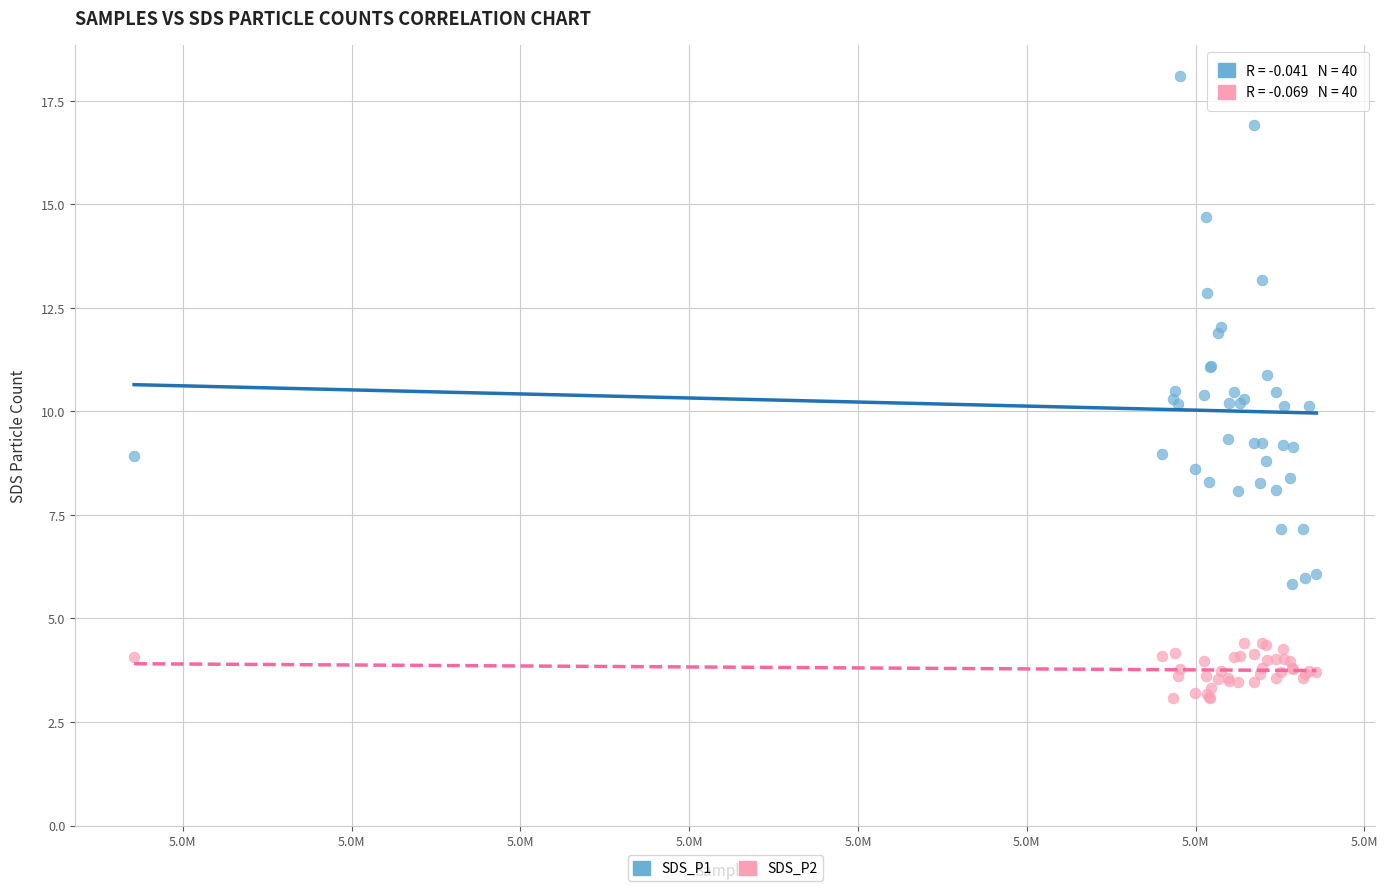

Which series has the largest Y range (max minus min)?

SDS_P1